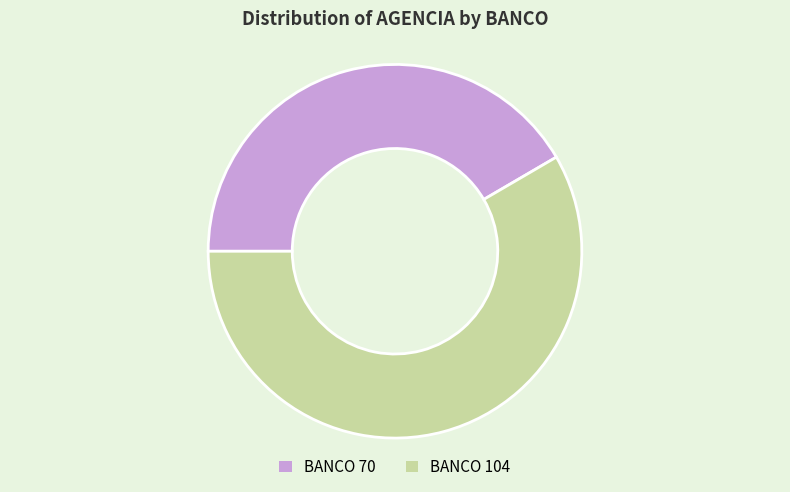

Which category has the biggest portion of the pie?

BANCO 104